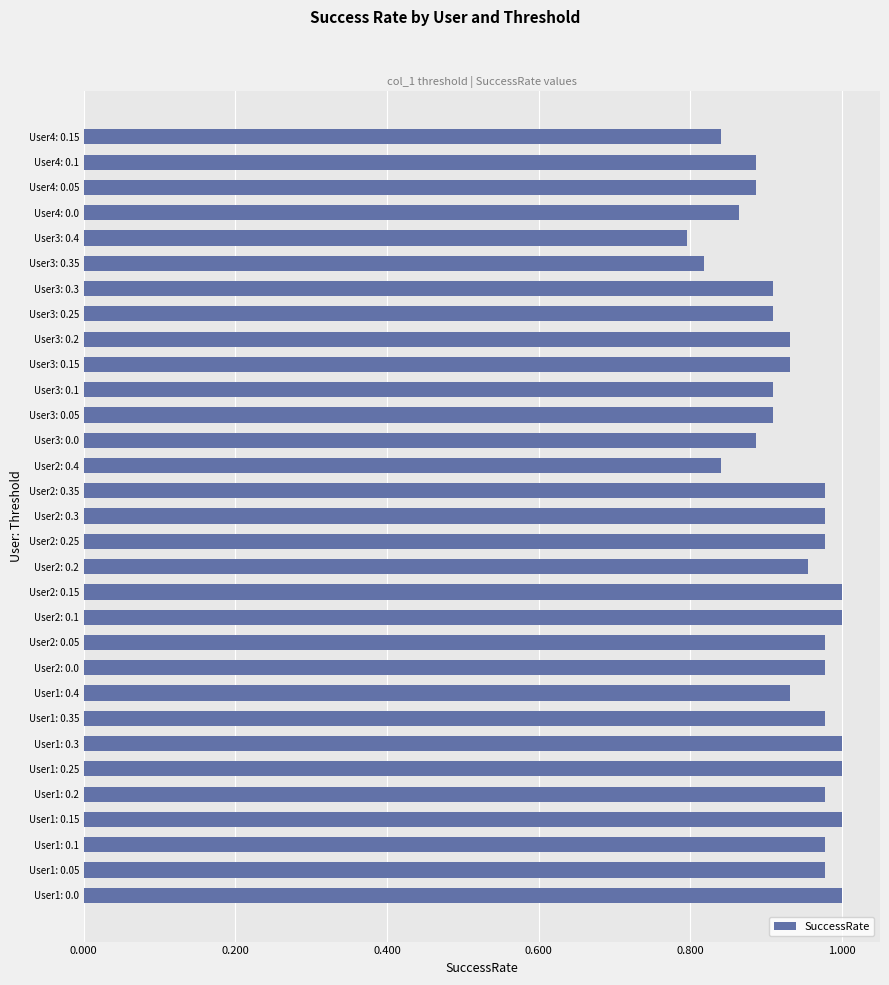

Is it true that the value at User2: 0.15 is 1.0?

True